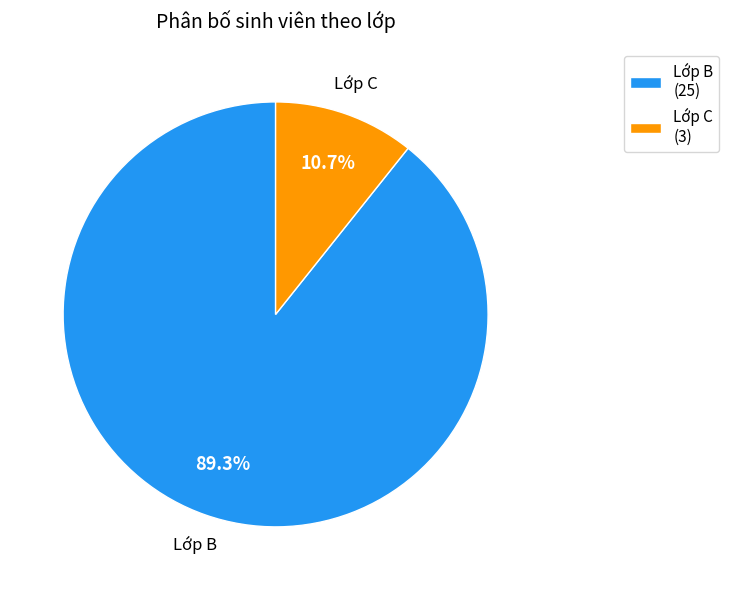

Which category has the smallest portion of the pie?

Lớp C